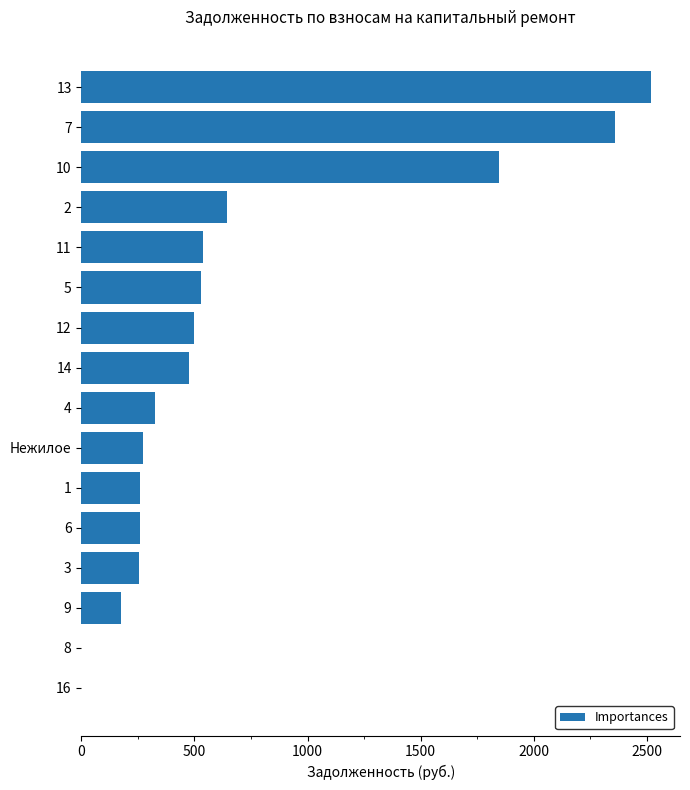

What is the sum of the values at 4 and 14?

803.5